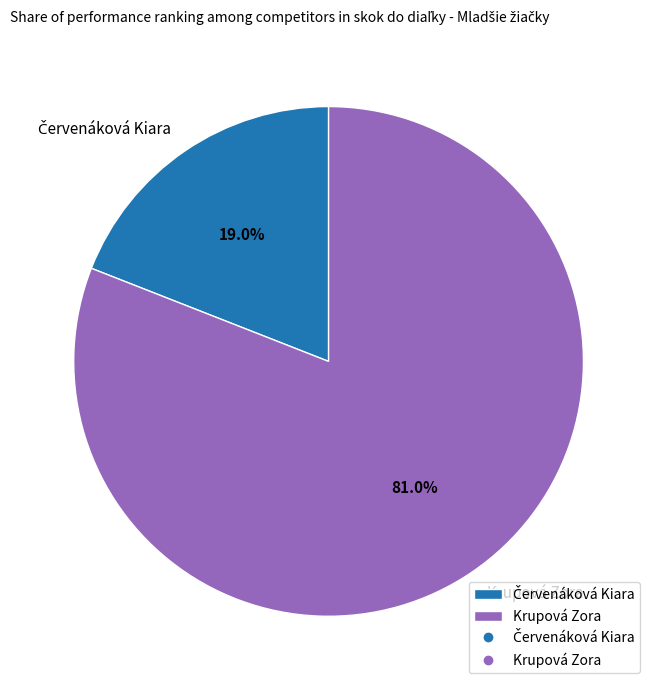

To the nearest percent, what is the average slice percentage?

50%